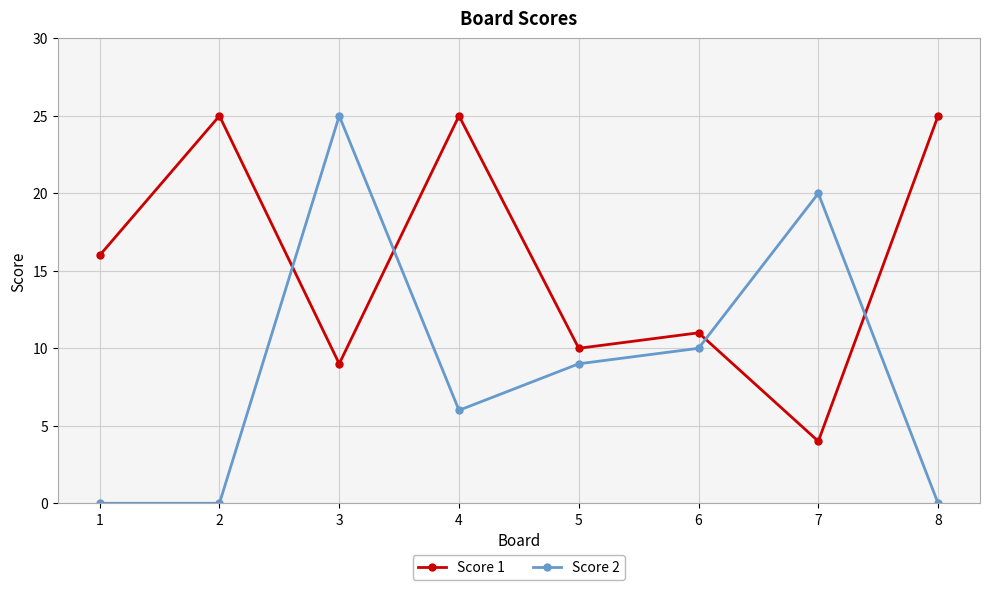

Reading left to right, what are all the values shown in this chart?

Score 1: 16	25	9	25	10	11	4	25
Score 2: 0	0	25	6	9	10	20	0